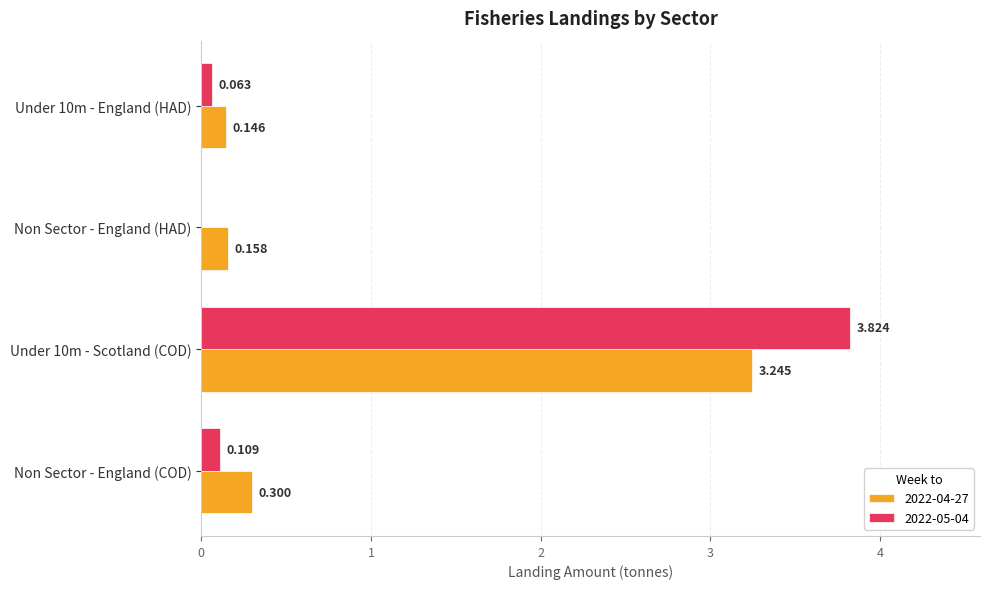

Where is 2022-05-04 nearest to the value 1?

Non Sector - England (COD)